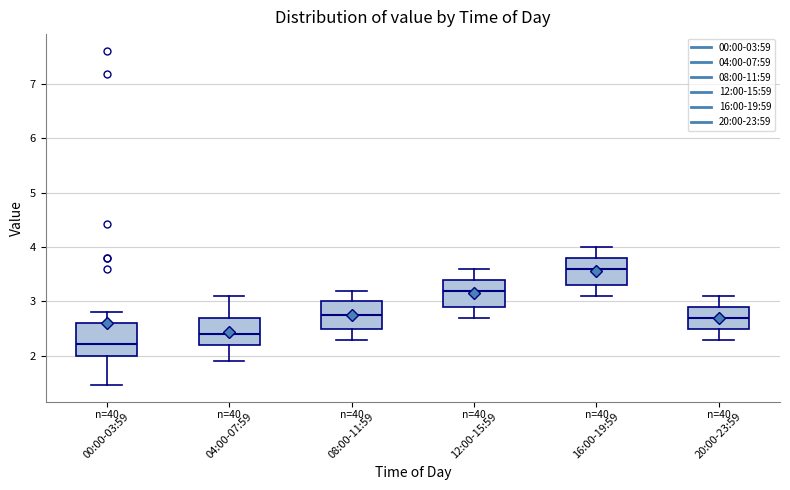

Reading left to right, read every box against the y-axis: the position of its median line, the range the box covers, and the ends of its whiskers. The values are not printed on the chart, so give them approximately, as read against the axis.

00:00-03:59: median 2.2, box 2.0 to 2.6, whiskers 1.5 to 2.8
04:00-07:59: median 2.4, box 2.2 to 2.7, whiskers 1.9 to 3.1
08:00-11:59: median 2.8, box 2.5 to 3.0, whiskers 2.3 to 3.2
12:00-15:59: median 3.2, box 2.9 to 3.4, whiskers 2.7 to 3.6
16:00-19:59: median 3.6, box 3.3 to 3.8, whiskers 3.1 to 4.0
20:00-23:59: median 2.7, box 2.5 to 2.9, whiskers 2.3 to 3.1